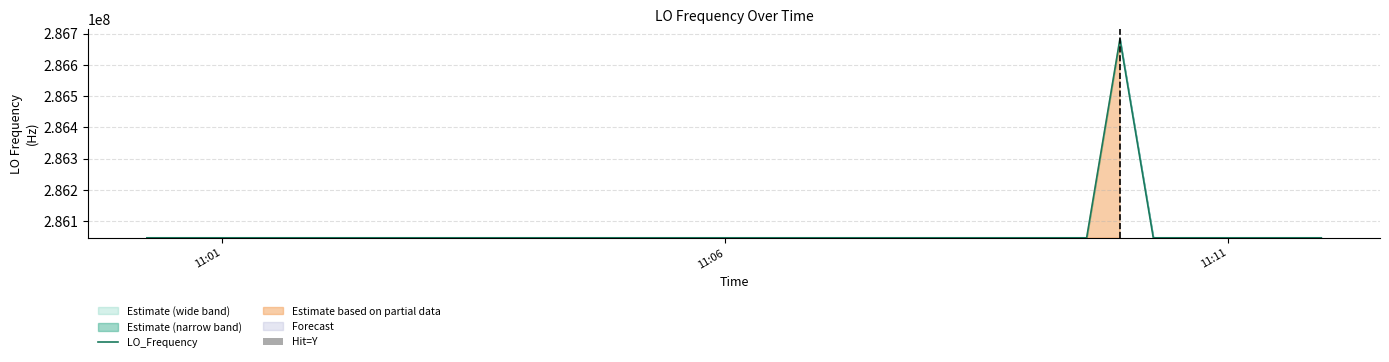

The value at 11:06 is 286046998.6. True or false?

True